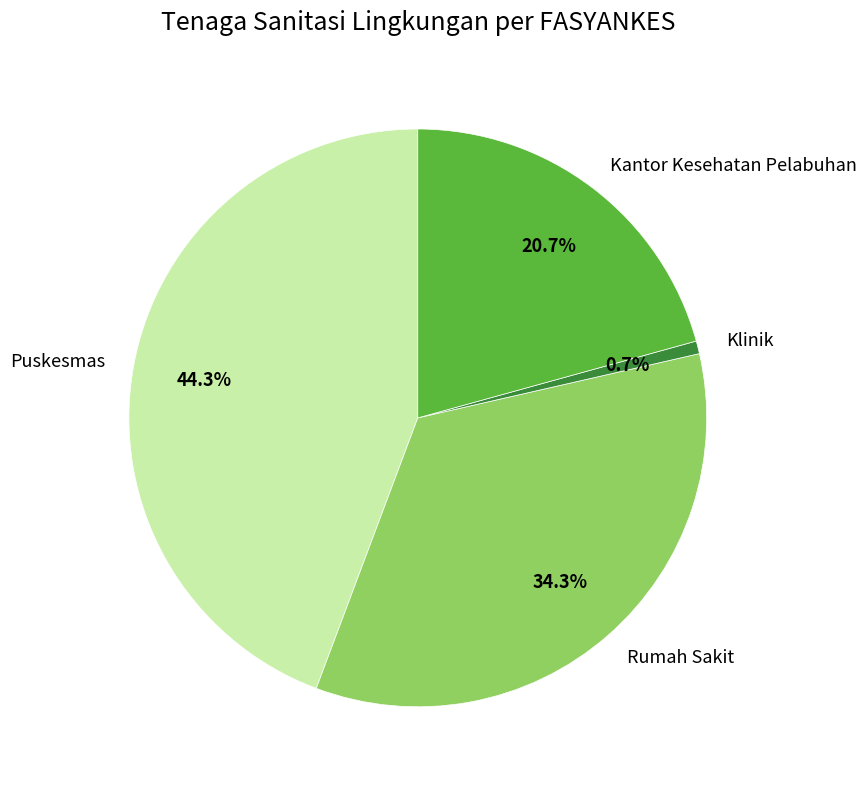

Which has a higher value, Klinik or Puskesmas?

Puskesmas